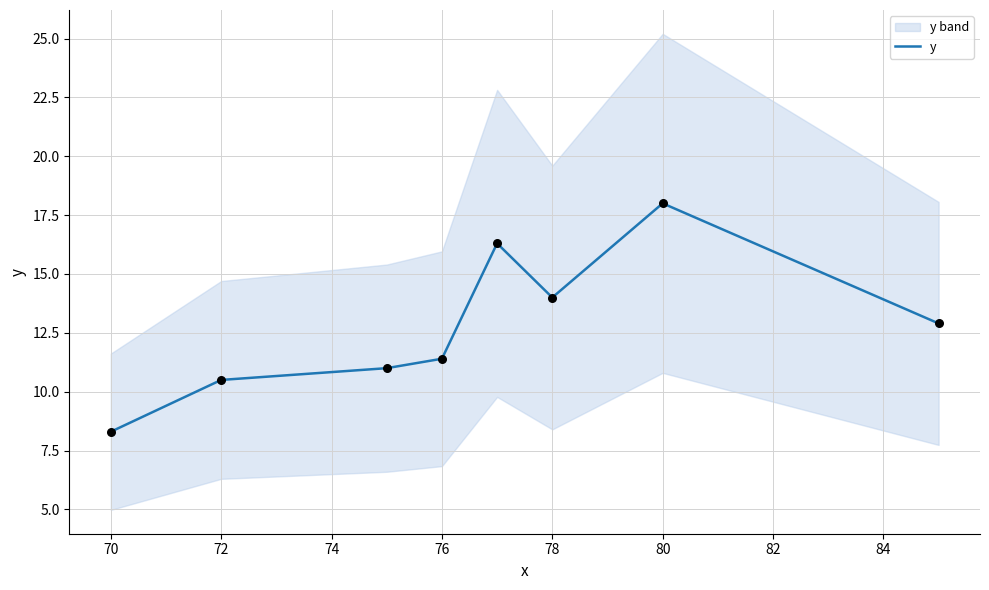

Is it true that y equals 16.9 at 72?

False